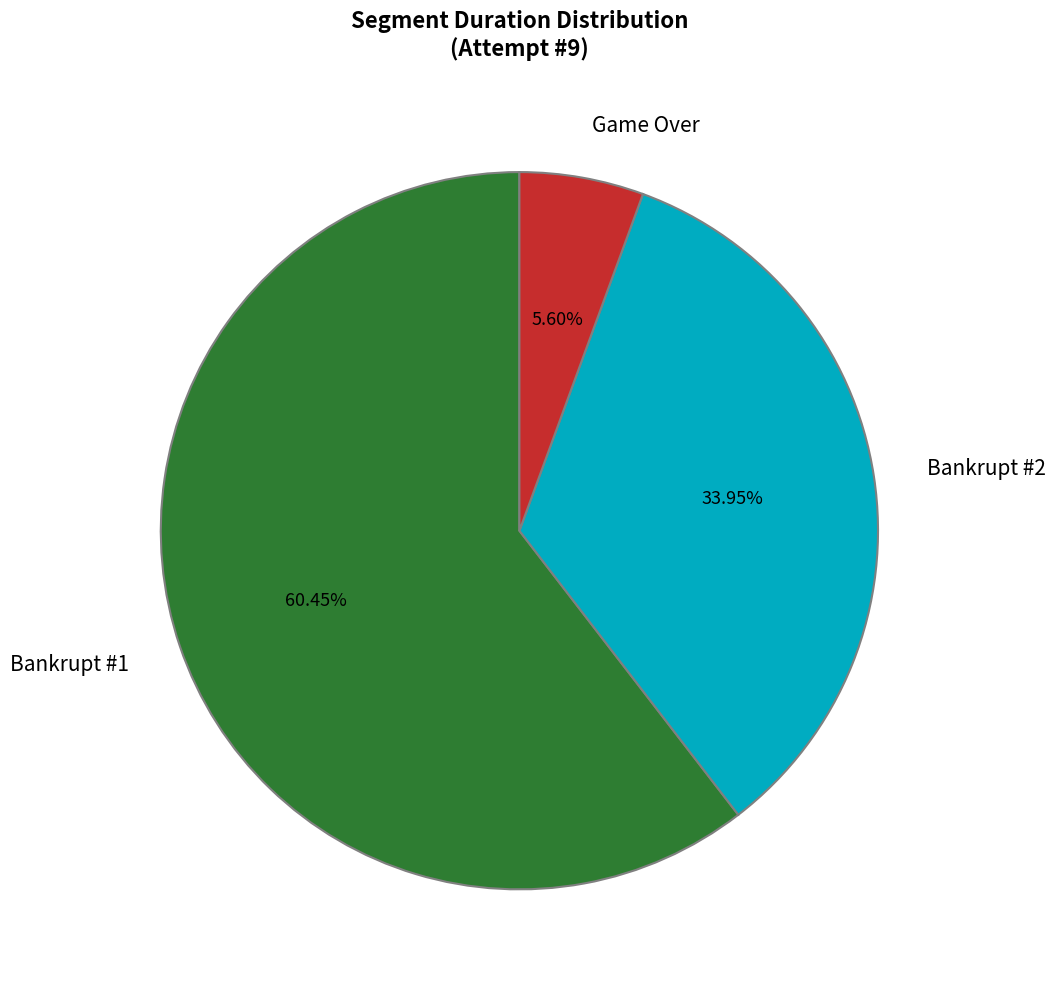

What is the total percentage of Game Over and Bankrupt #2?

39.6%